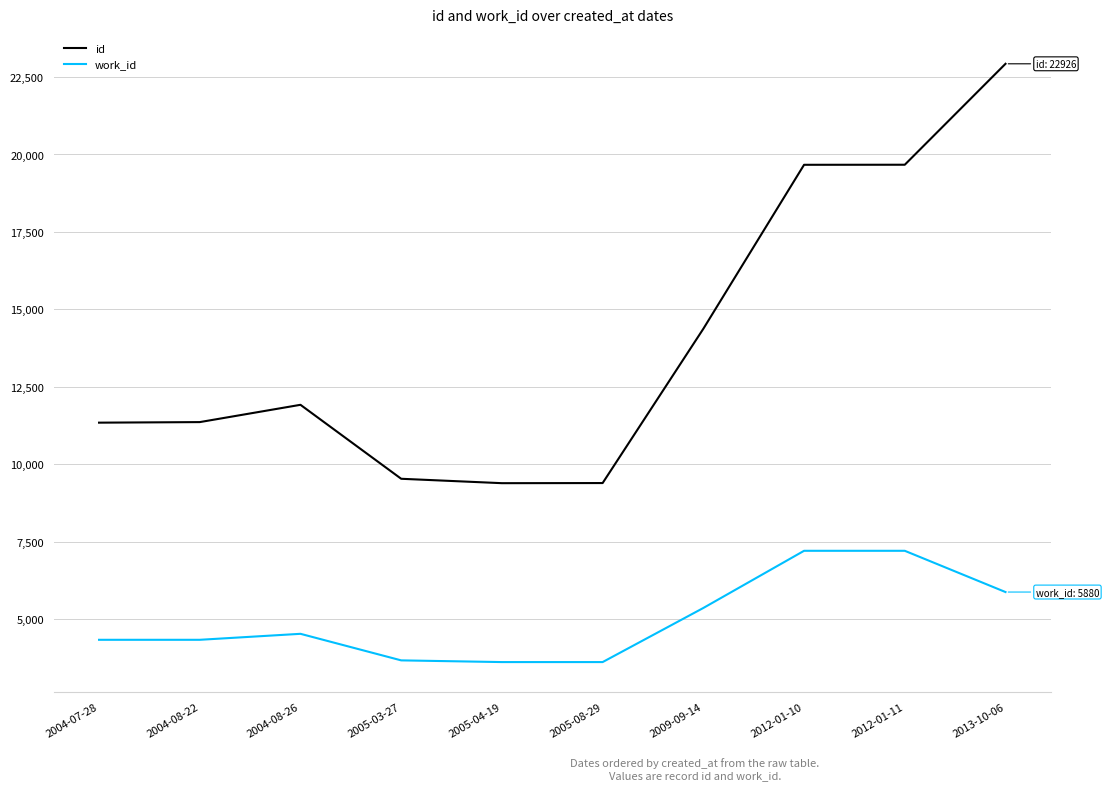

True or false: work_id and id intersect in this chart.

False